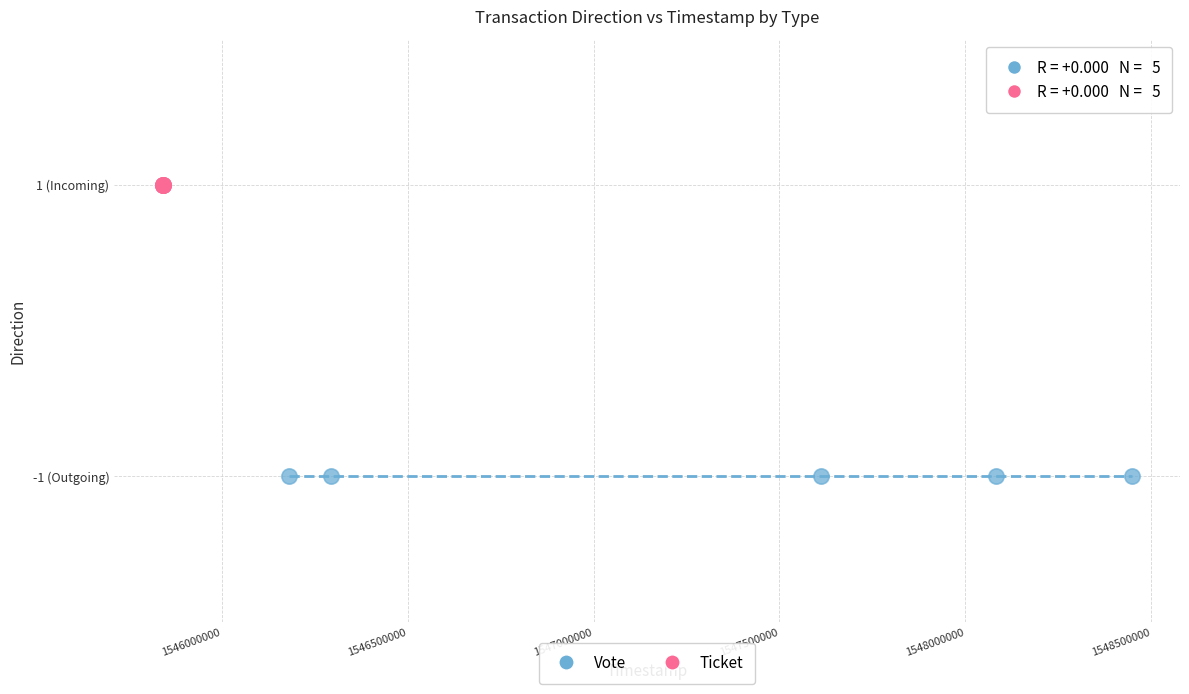

What are all the series names shown in the legend?

Vote, Ticket